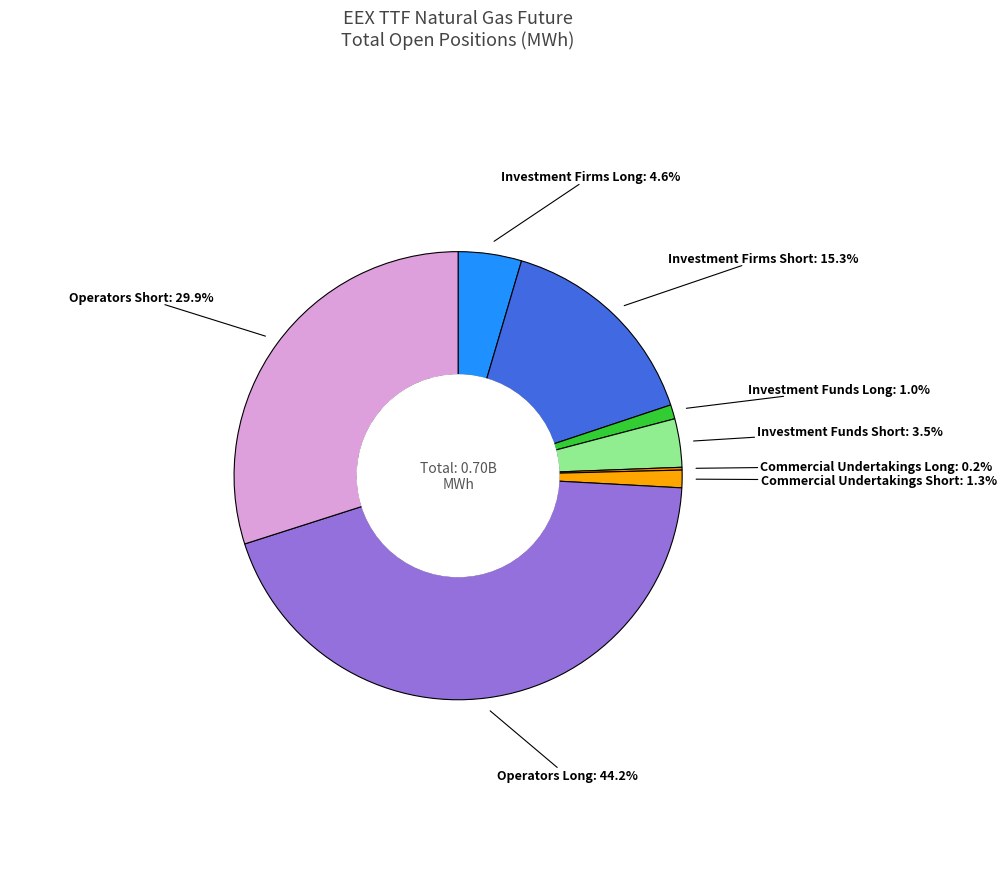

Is there a majority slice in this chart?

No